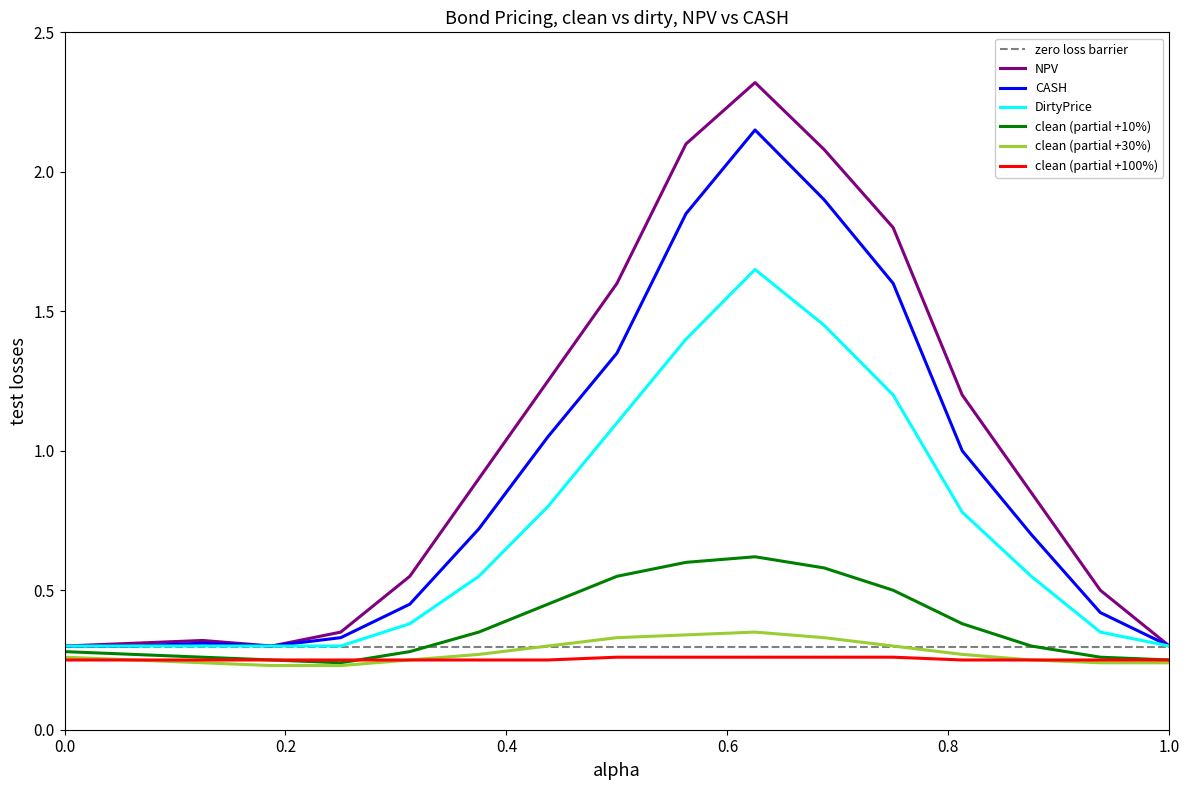

Is it true that CASH equals 0.3 at 0.0?

True